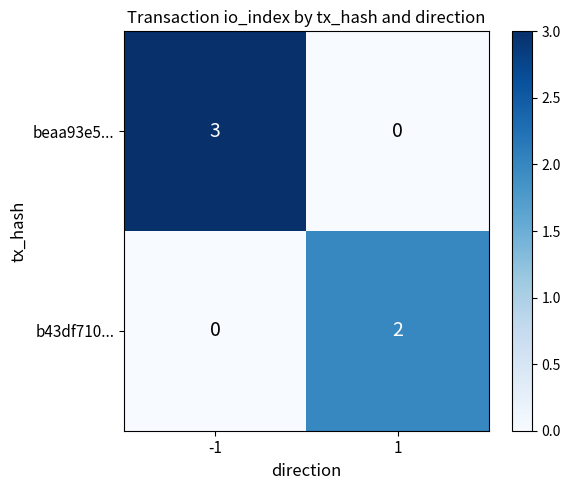

What is the difference between the highest and lowest values at -1?

3